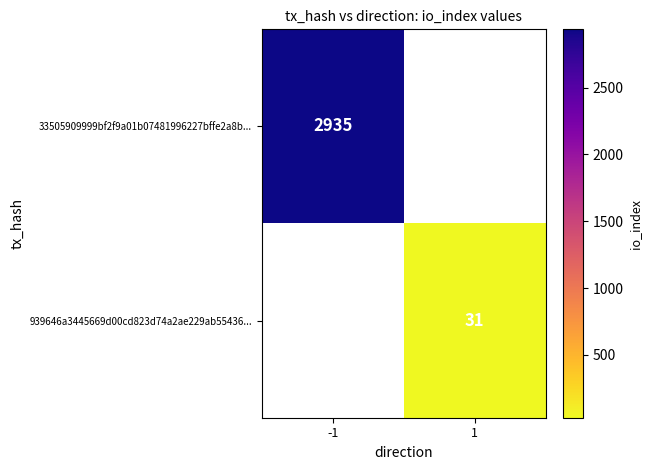

What is the smallest value displayed?

31.0